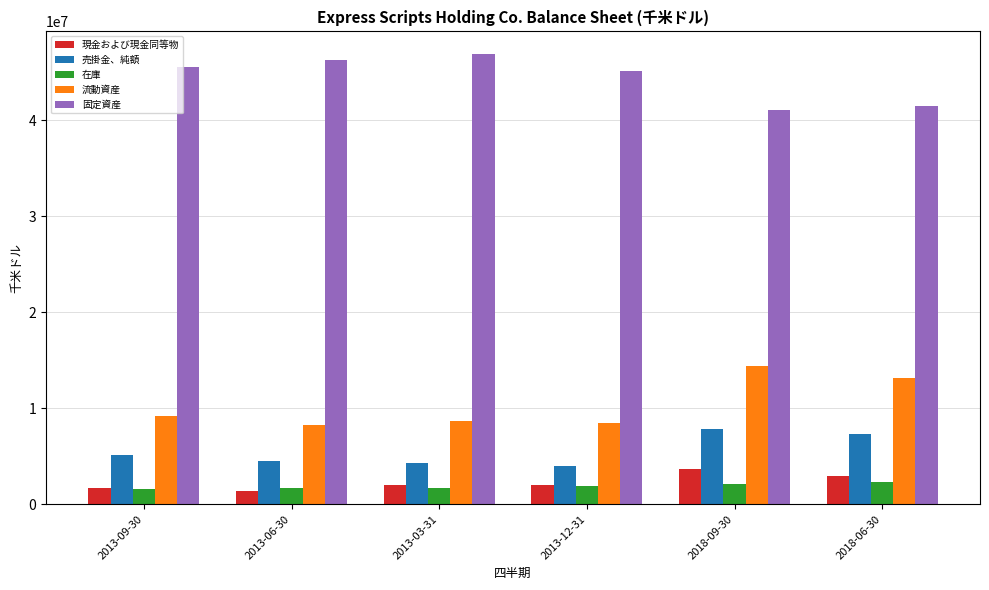

At which label is 流動資産 closest to 11327500?

2018-06-30